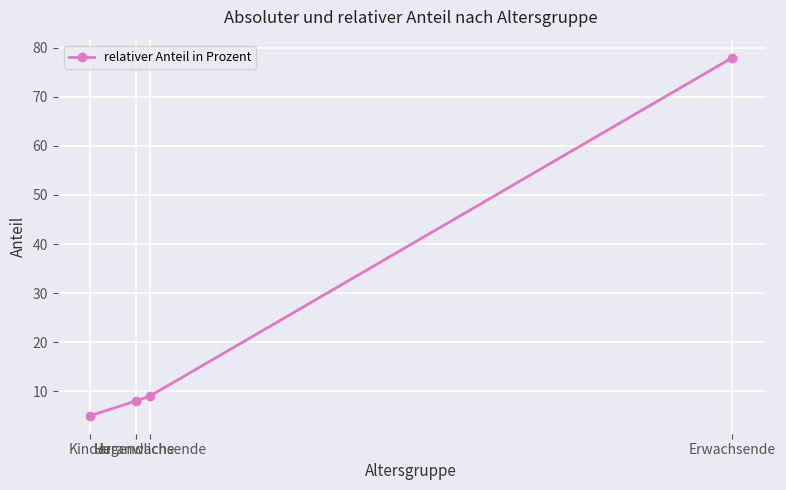

What is the average value?

25